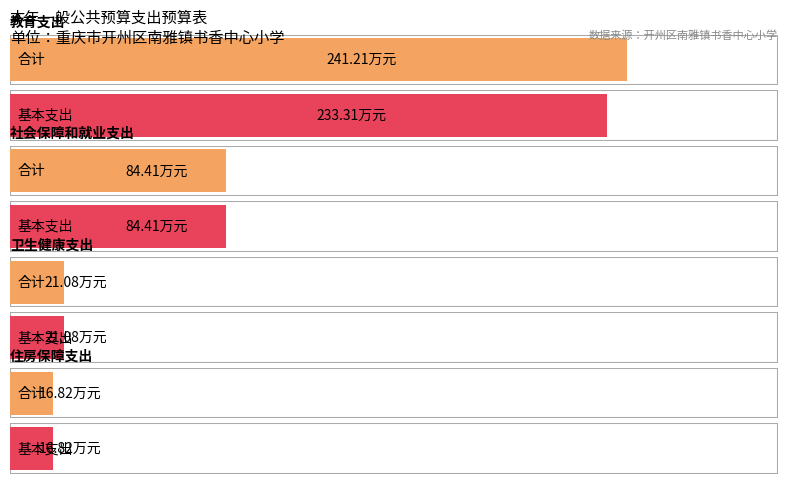

Reading left to right, extract all data points from this chart.

合计: 教育支出=241.2	社会保障和就业支出=84.4	卫生健康支出=21.1	住房保障支出=16.8
基本支出: 教育支出=233.3	社会保障和就业支出=84.4	卫生健康支出=21.1	住房保障支出=16.8